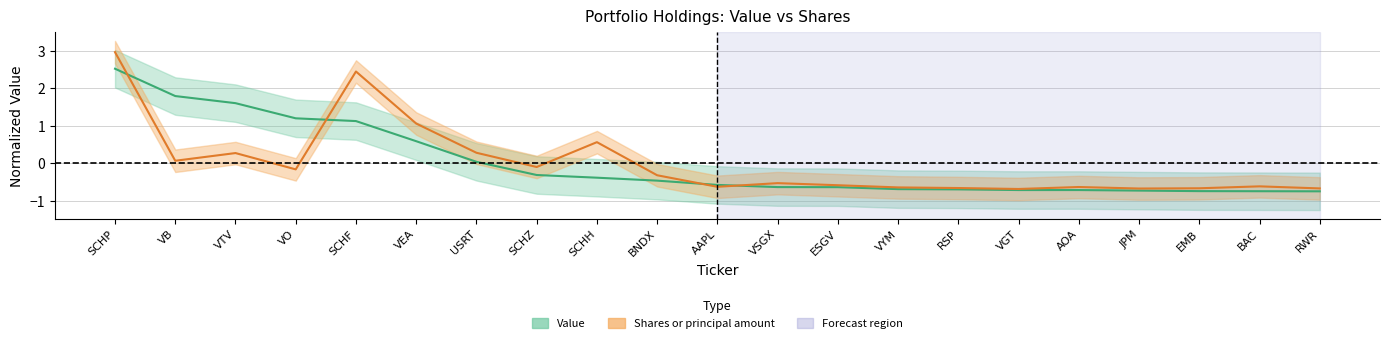

What is the difference between the Value values at AAPL and BNDX?

0.1